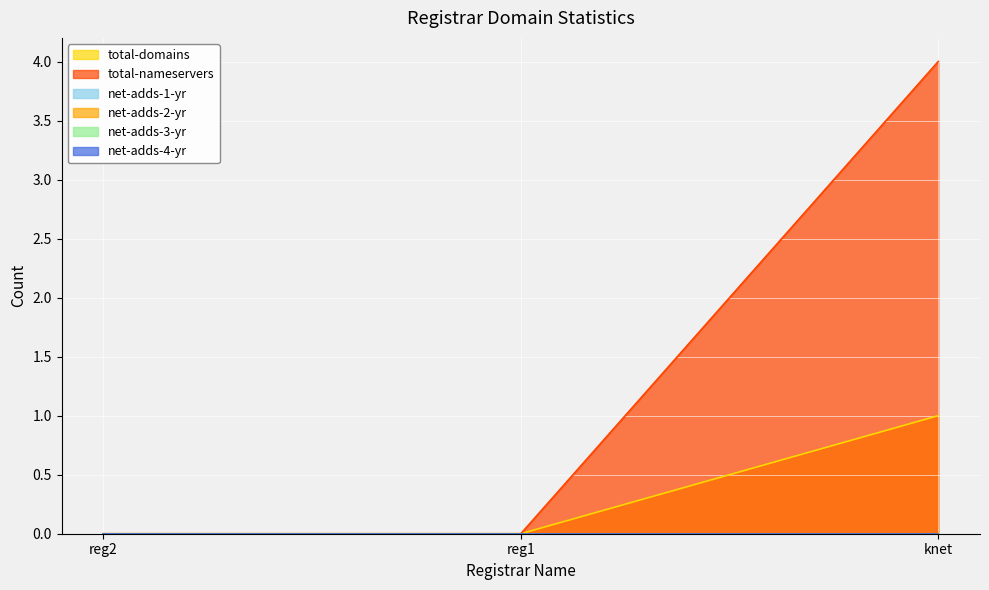

At which category is the sum across all series the highest?

knet